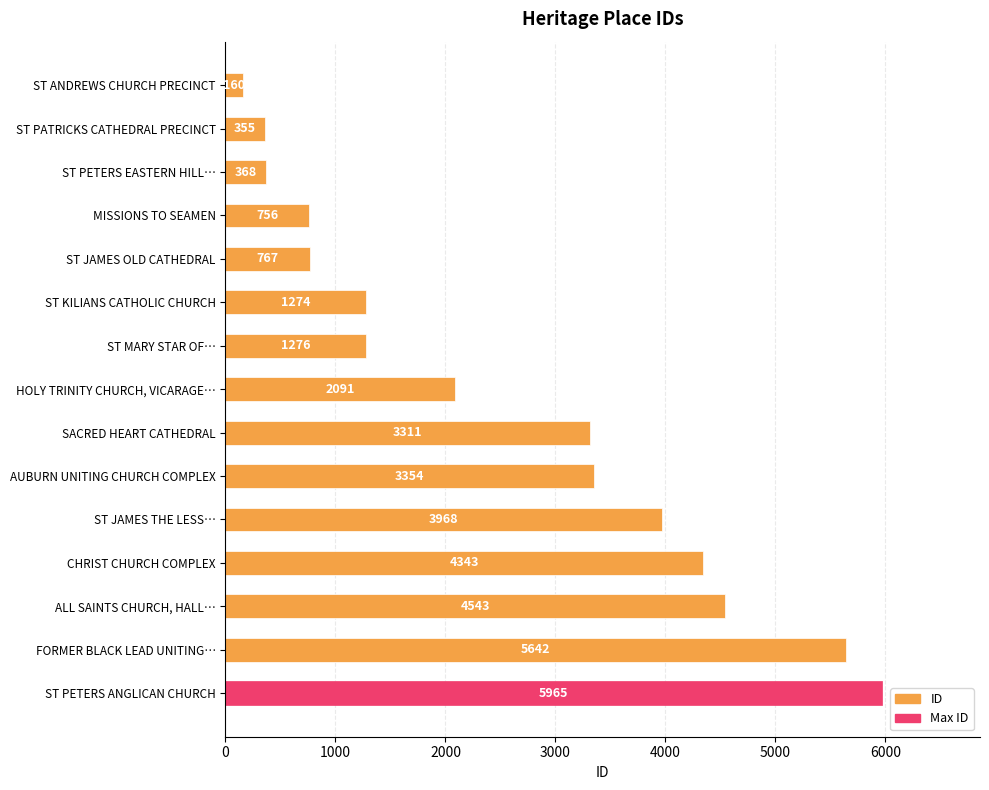

At which label is the value closest to 3062?

SACRED HEART CATHEDRAL